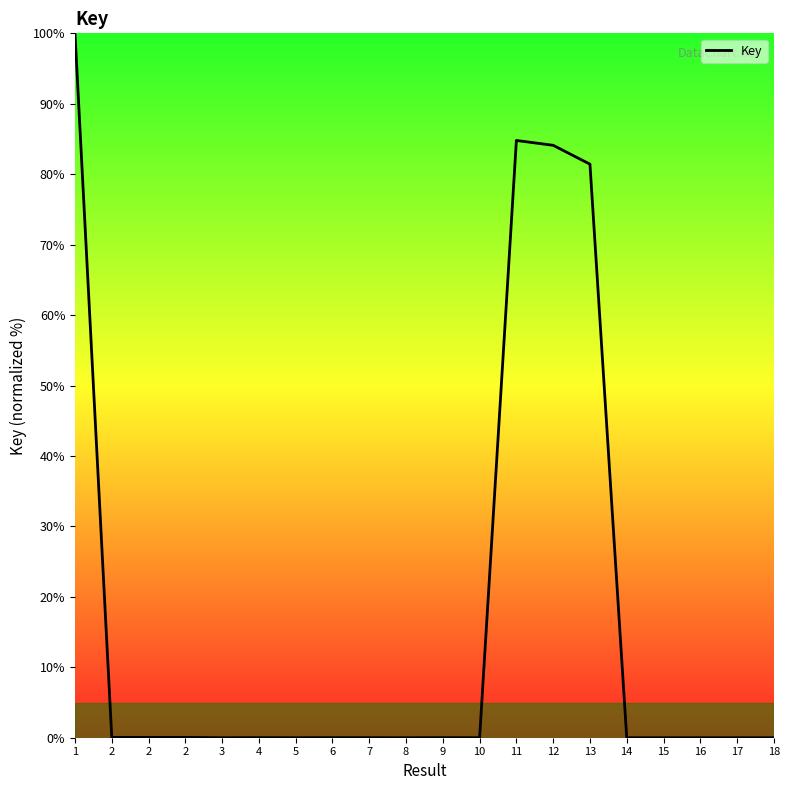

The value at 2 is 0.0. True or false?

True